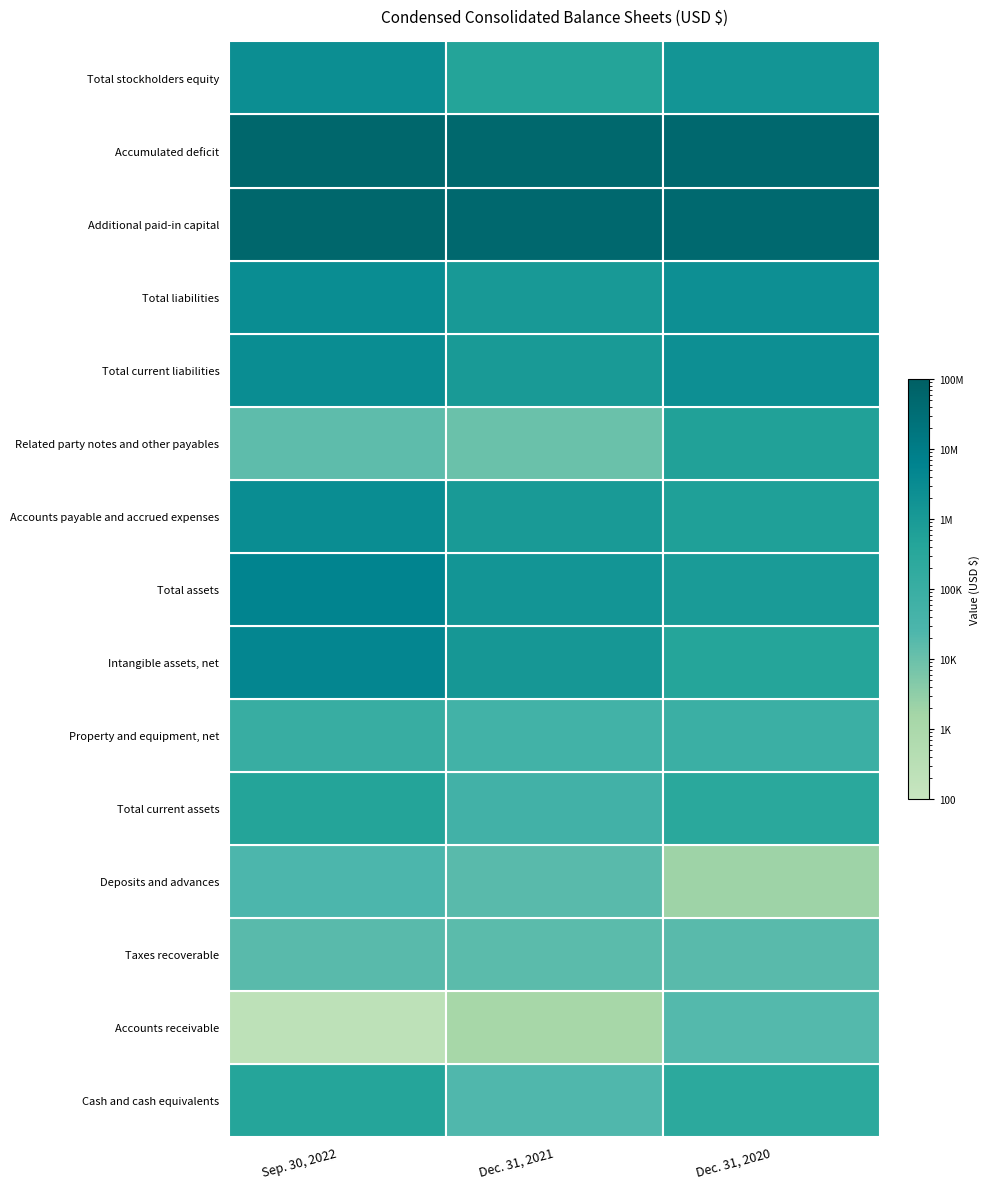

How many data points does each series have?

3